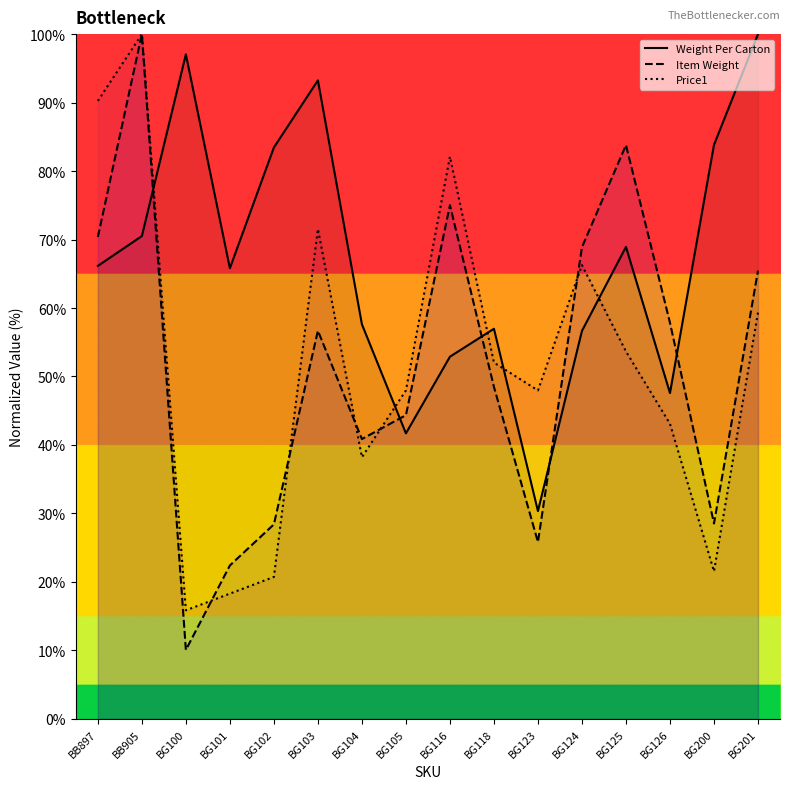

At BB905, list the series in order from smallest to largest.

Weight Per Carton, Item Weight, Price1